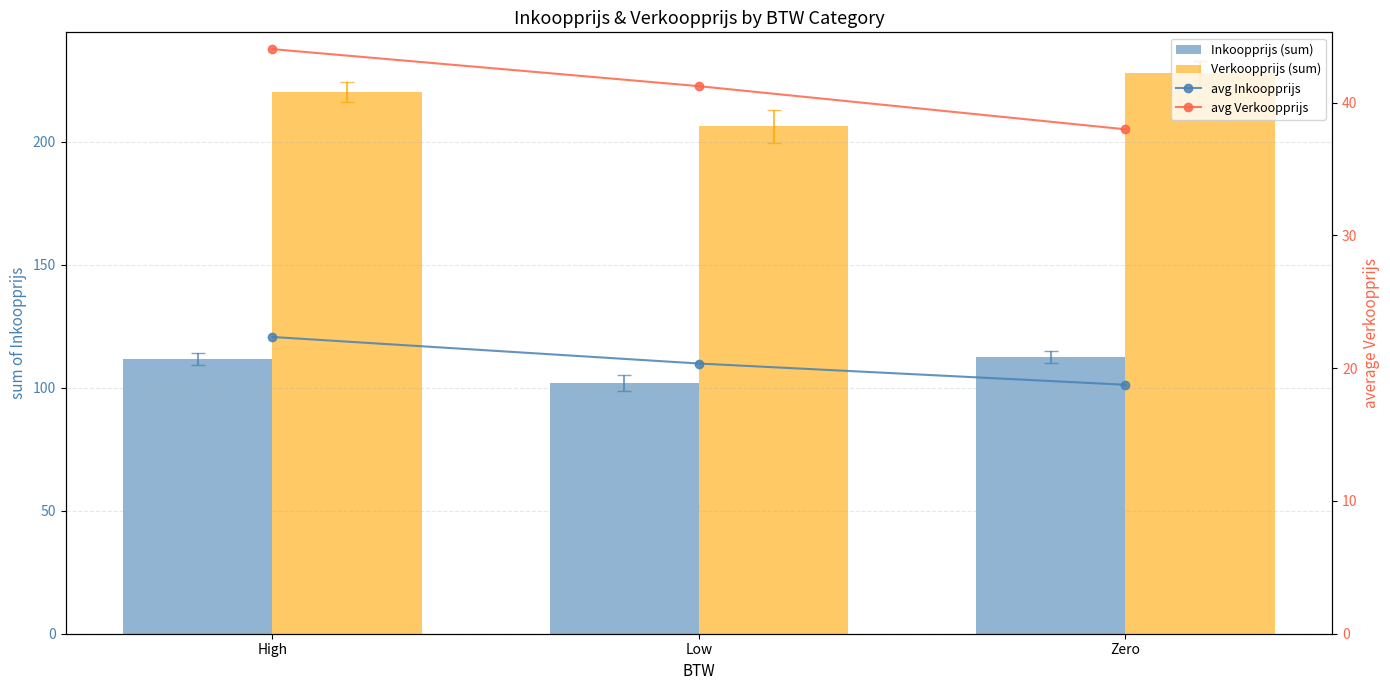

At which label does avg Verkoopprijs first exceed 41?

High